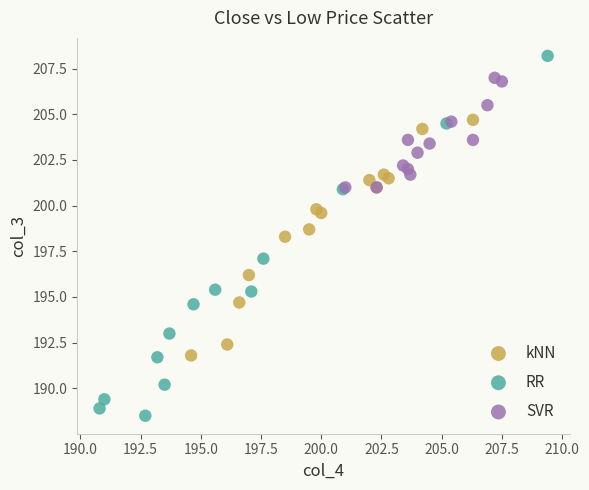

Which series reaches the minimum Y coordinate?

RR